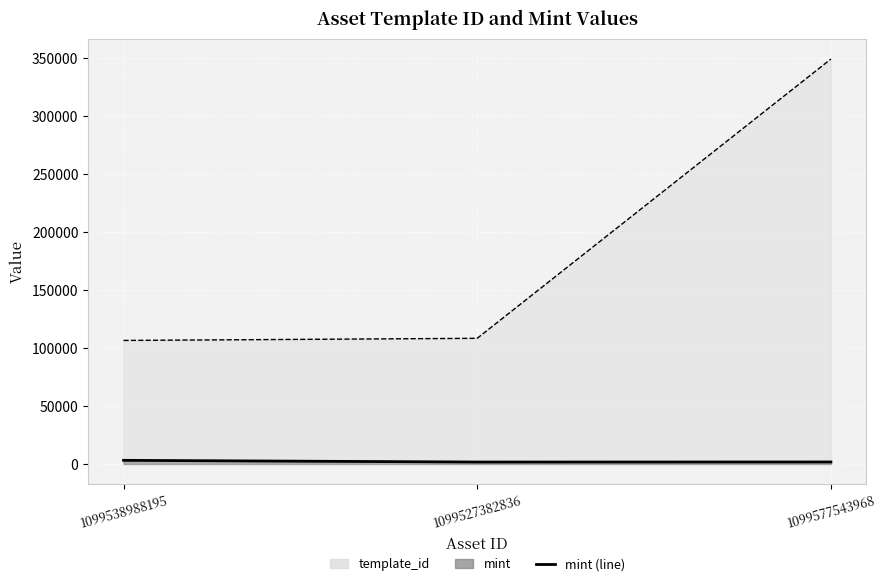

Rank the categories by template_id_line value from lowest to highest.

1099538988195, 1099527382836, 1099577543968